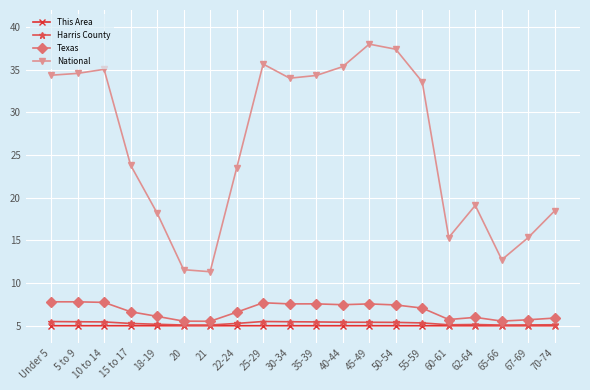

What is the highest value of the Harris County series?

5.5